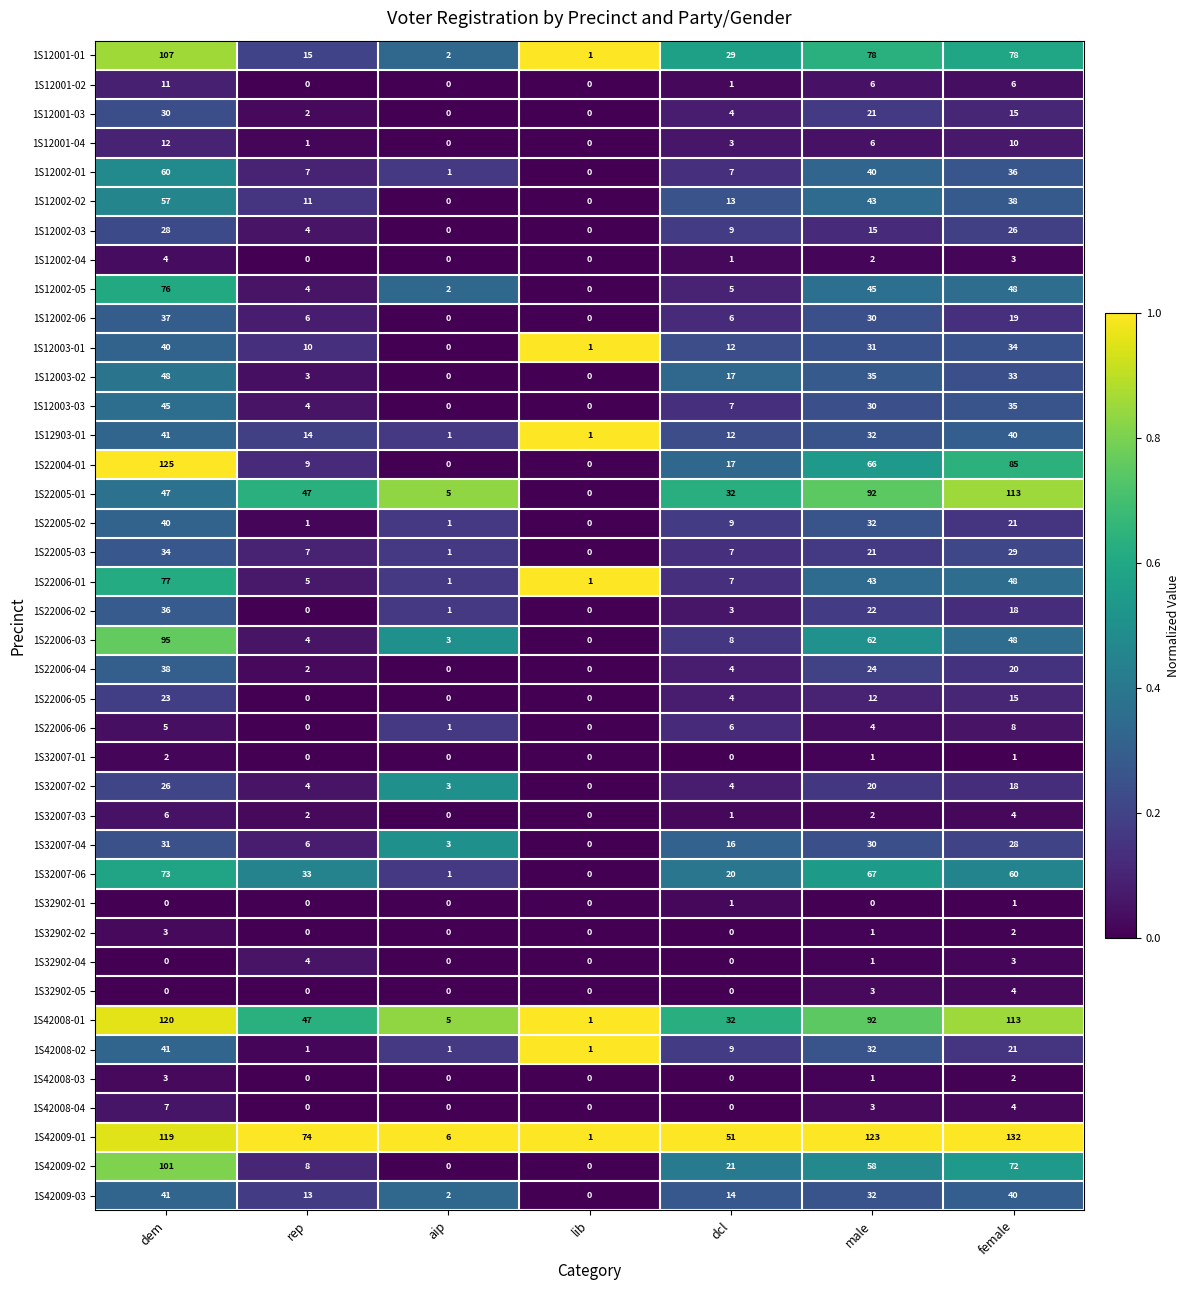

Rank the categories by 1S32007-04 value from lowest to highest.

lib, aip, rep, dcl, female, male, dem